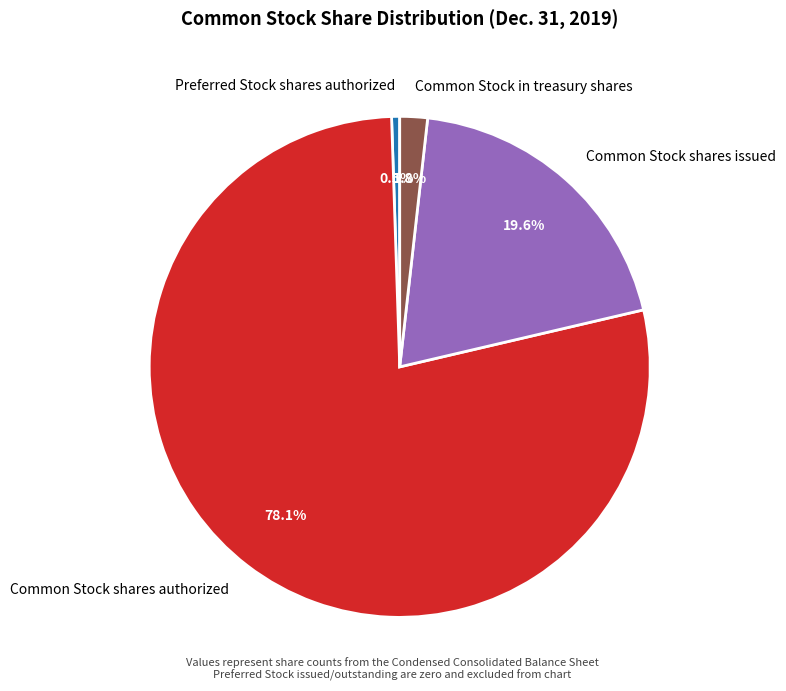

Between Preferred Stock shares authorized and Common Stock shares issued, which is larger?

Common Stock shares issued